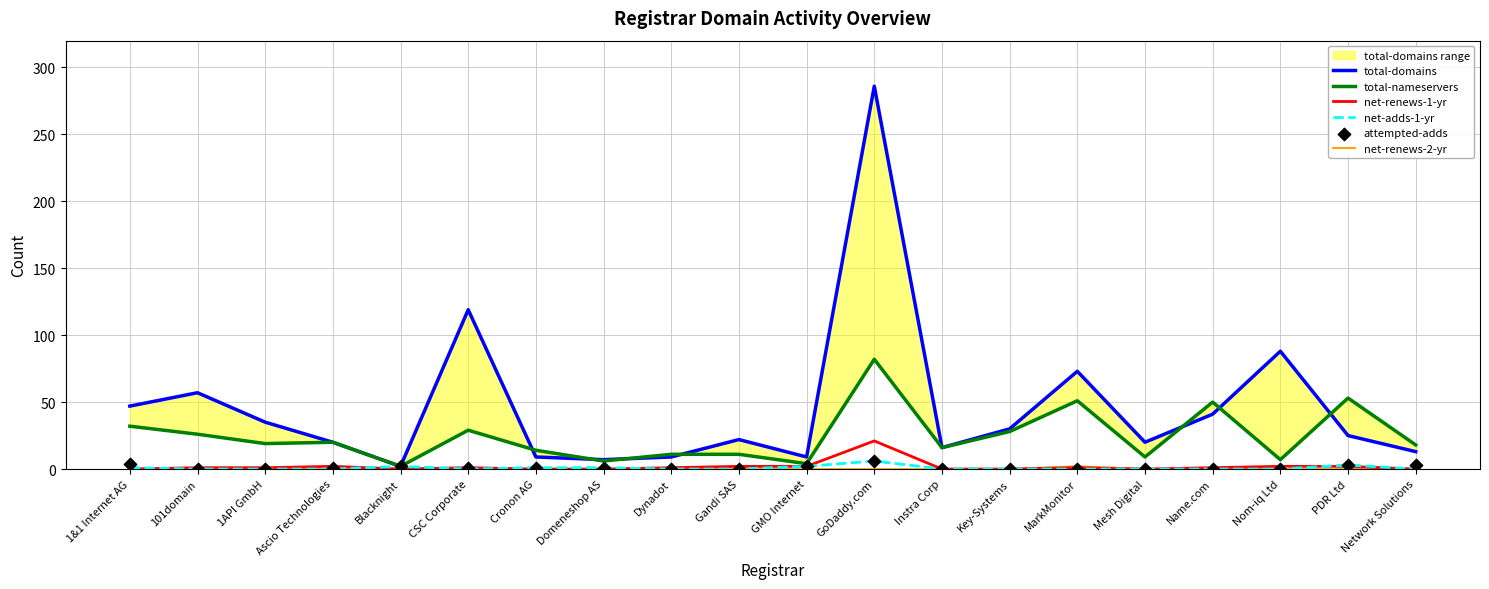

The net-adds-1-yr series shows 0 at CSC Corporate. True or false?

True